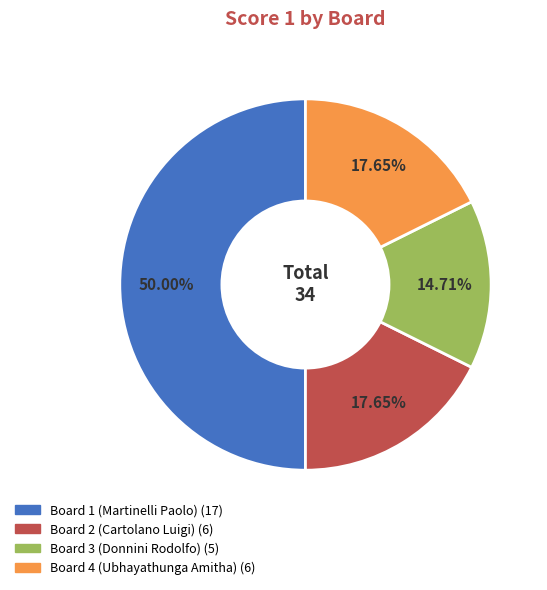

How many segments does this pie chart have?

4